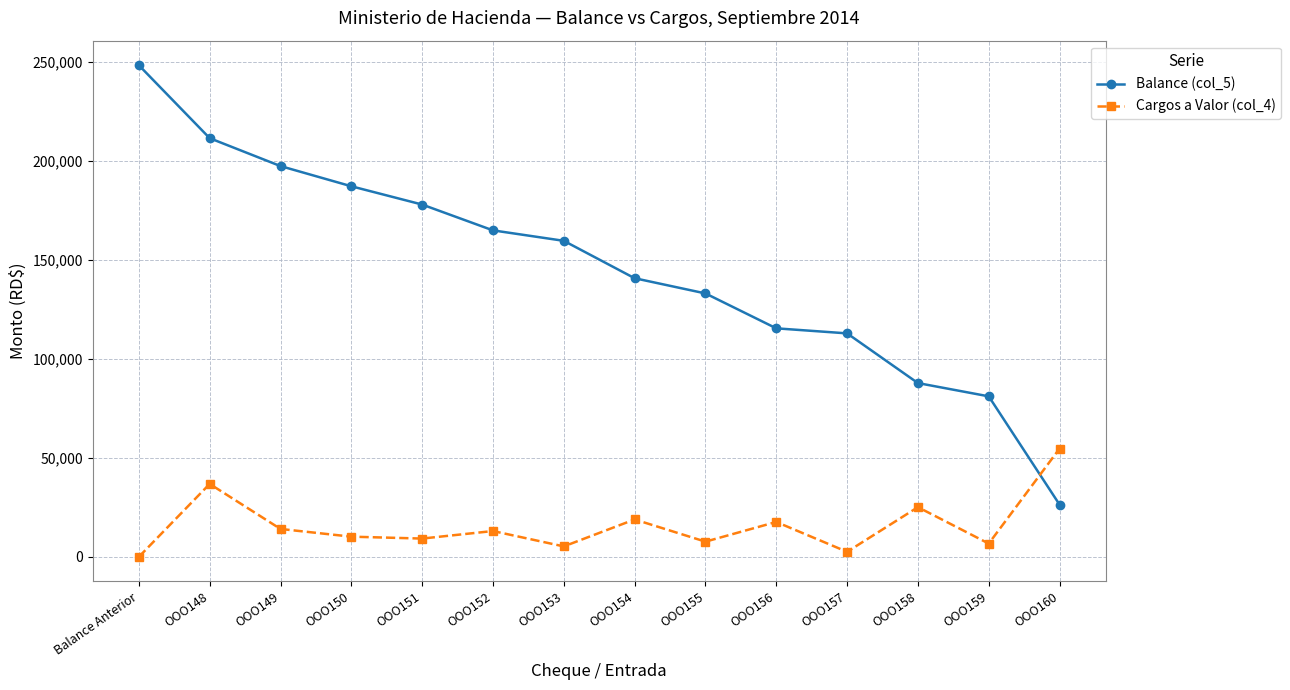

Between OOO158 and OOO160, which series saw the biggest shift?

Balance (col_5)